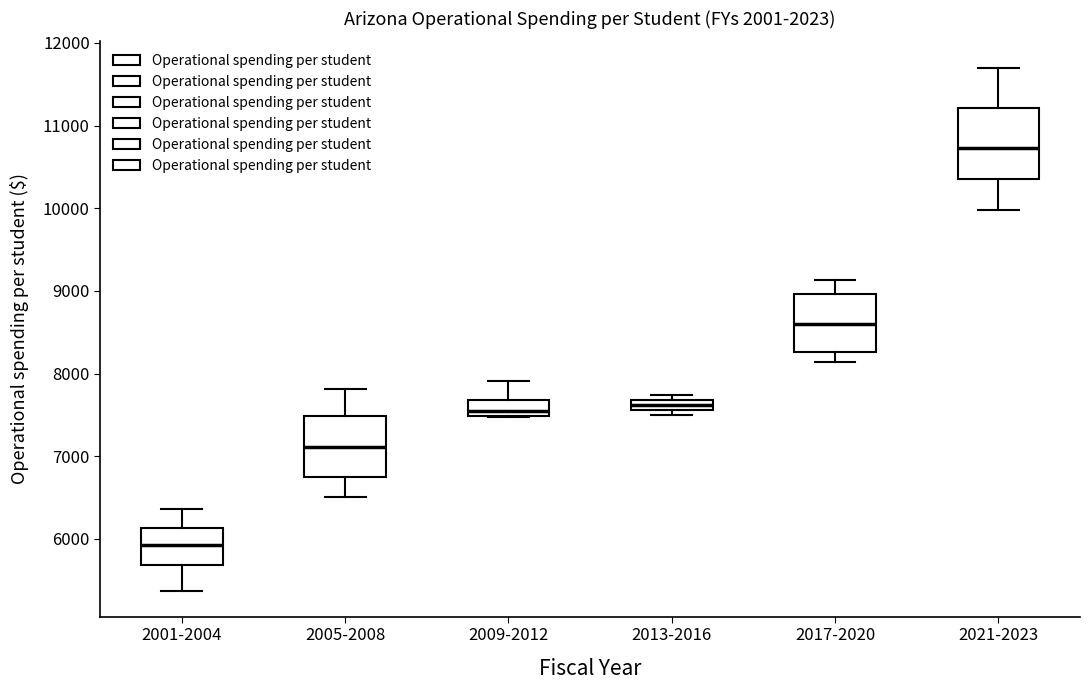

Where does the lower whisker of the box for 2001-2004 end on the y-axis? The values are not printed on the chart, so give them approximately, as read against the axis.

5400